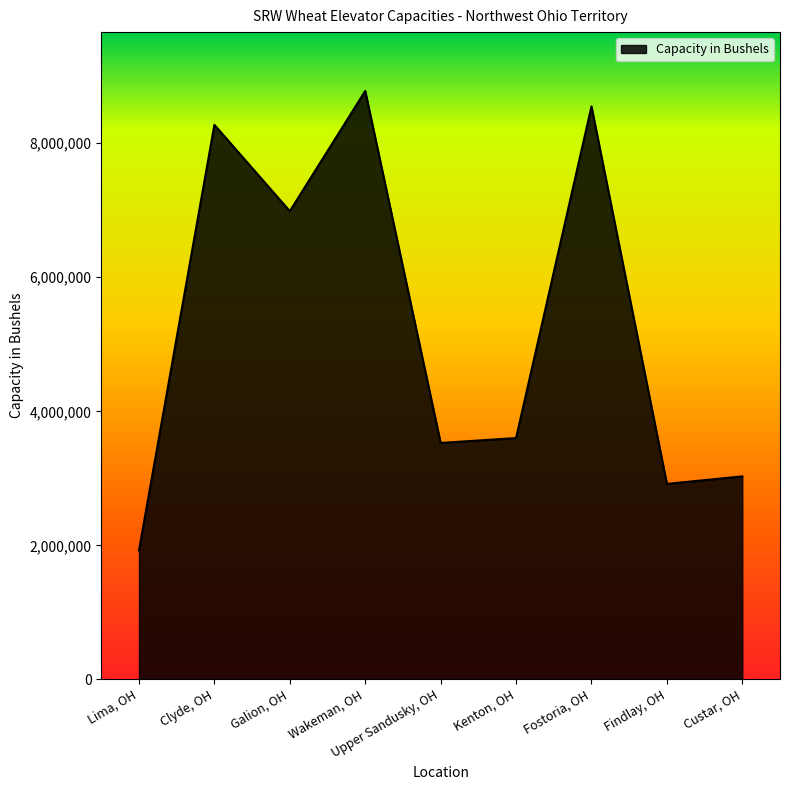

What is the smallest value displayed?

1925000